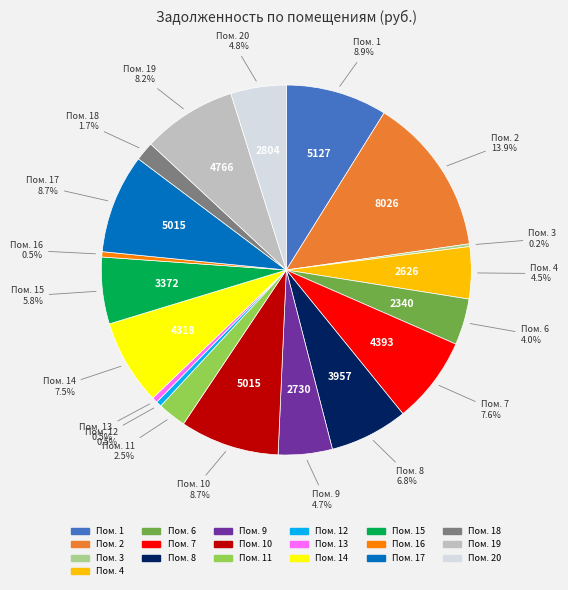

Is there any slice that represents more than half of the pie?

No